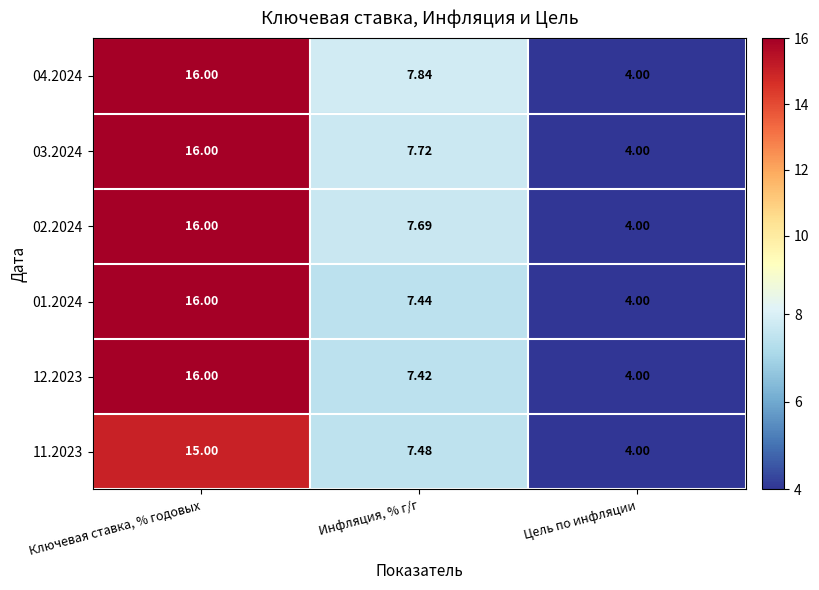

At which label is 01.2024 closest to 10?

Инфляция, % г/г